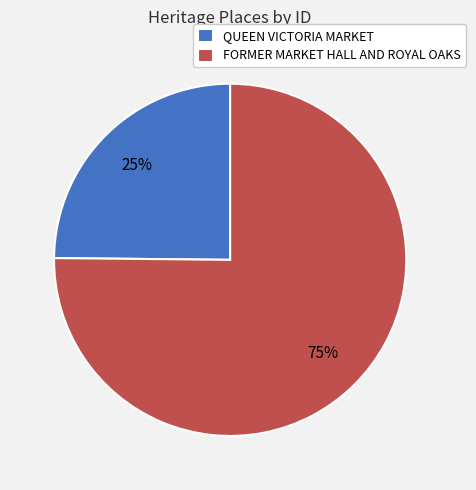

To the nearest percent, what portion does QUEEN VICTORIA MARKET represent?

25%